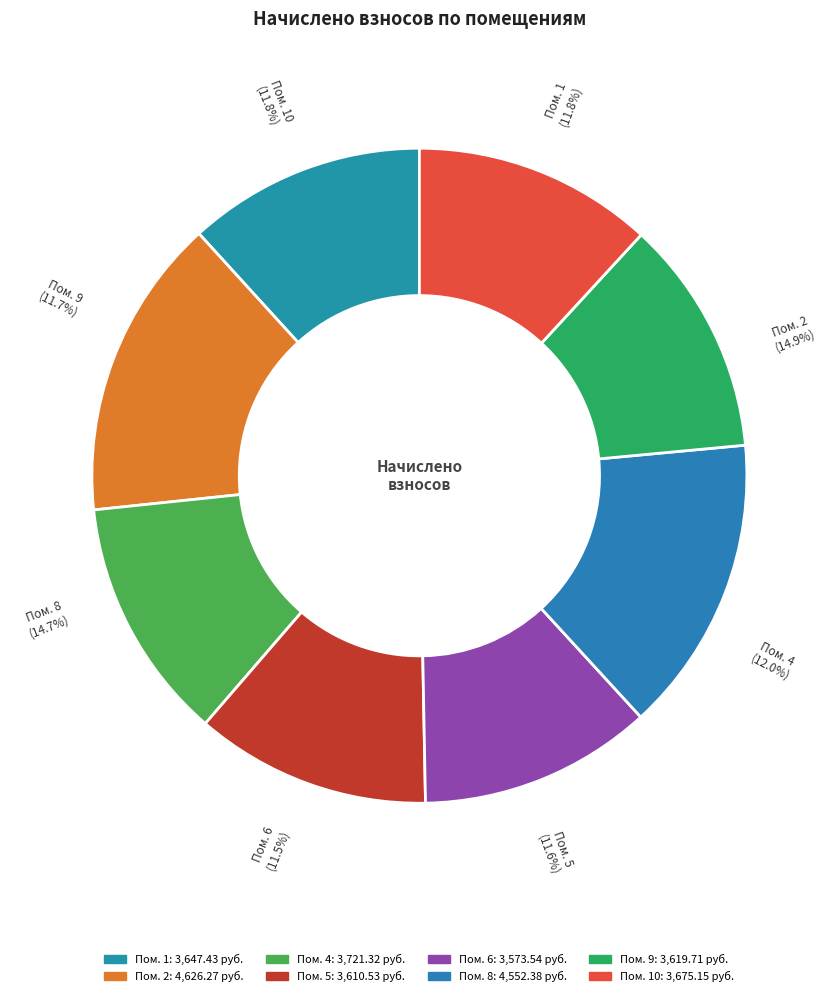

What is the ratio of the value at 5 to the value at 1?

1.0